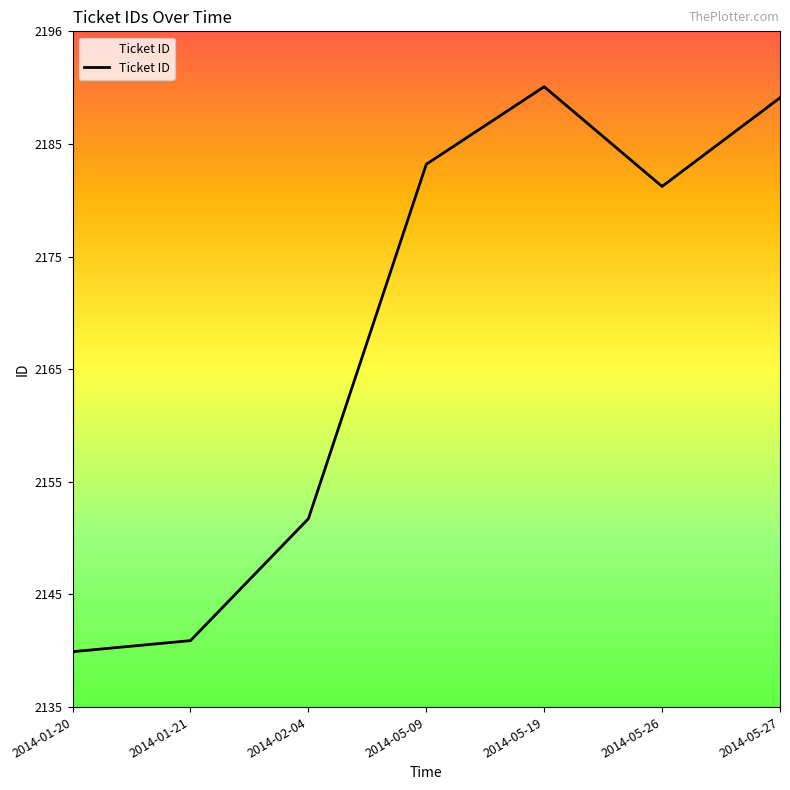

Rank the categories by value from highest to lowest.

2014-05-19, 2014-05-27, 2014-05-09, 2014-05-26, 2014-02-04, 2014-01-21, 2014-01-20